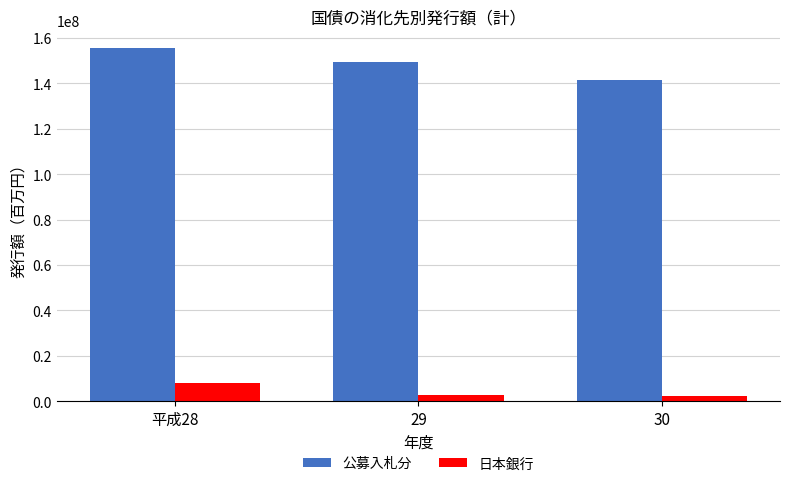

Is the value of 公募入札分 at 30 greater than the value of 日本銀行 at 29?

Yes